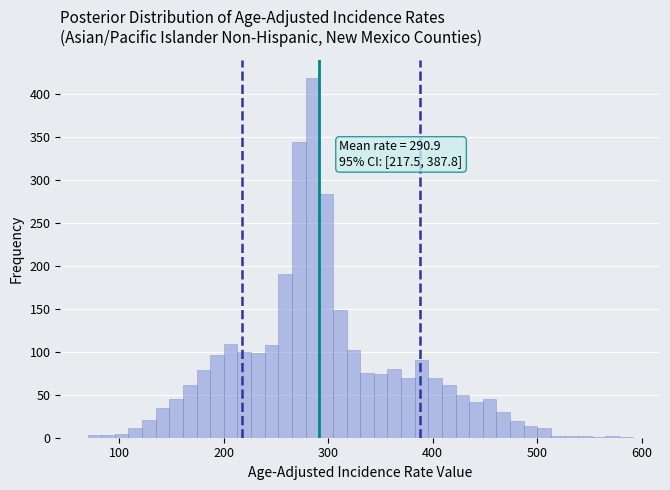

Read against the x-axis, roughly where is the centre of the tallest bar?

290